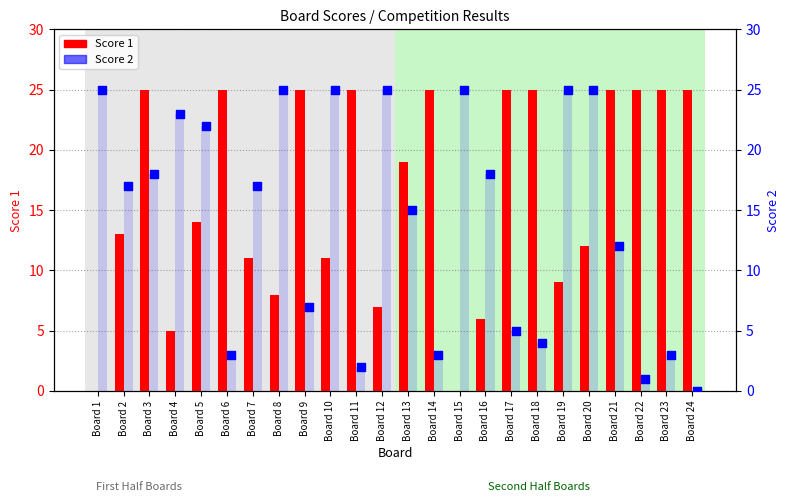

What is the total value across all series at Board 5?

36